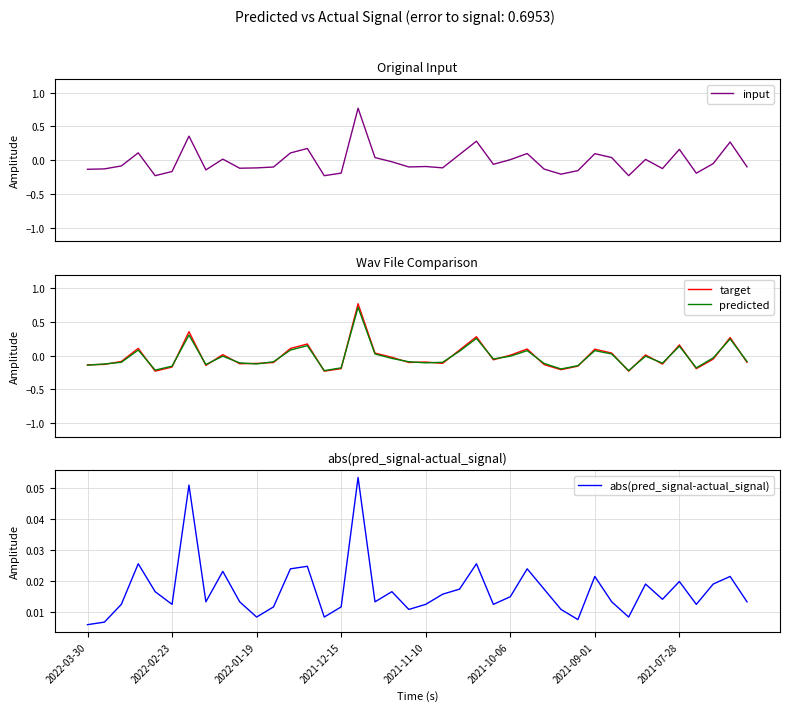

What is the label of the 9th point from the left?

8